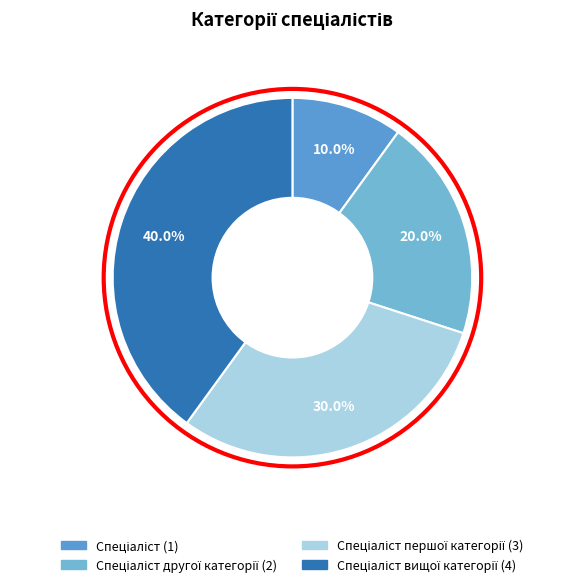

Rank the categories by value from highest to lowest.

Спеціаліст вищої категорії, Спеціаліст першої категорії, Спеціаліст другої категорії, Спеціаліст